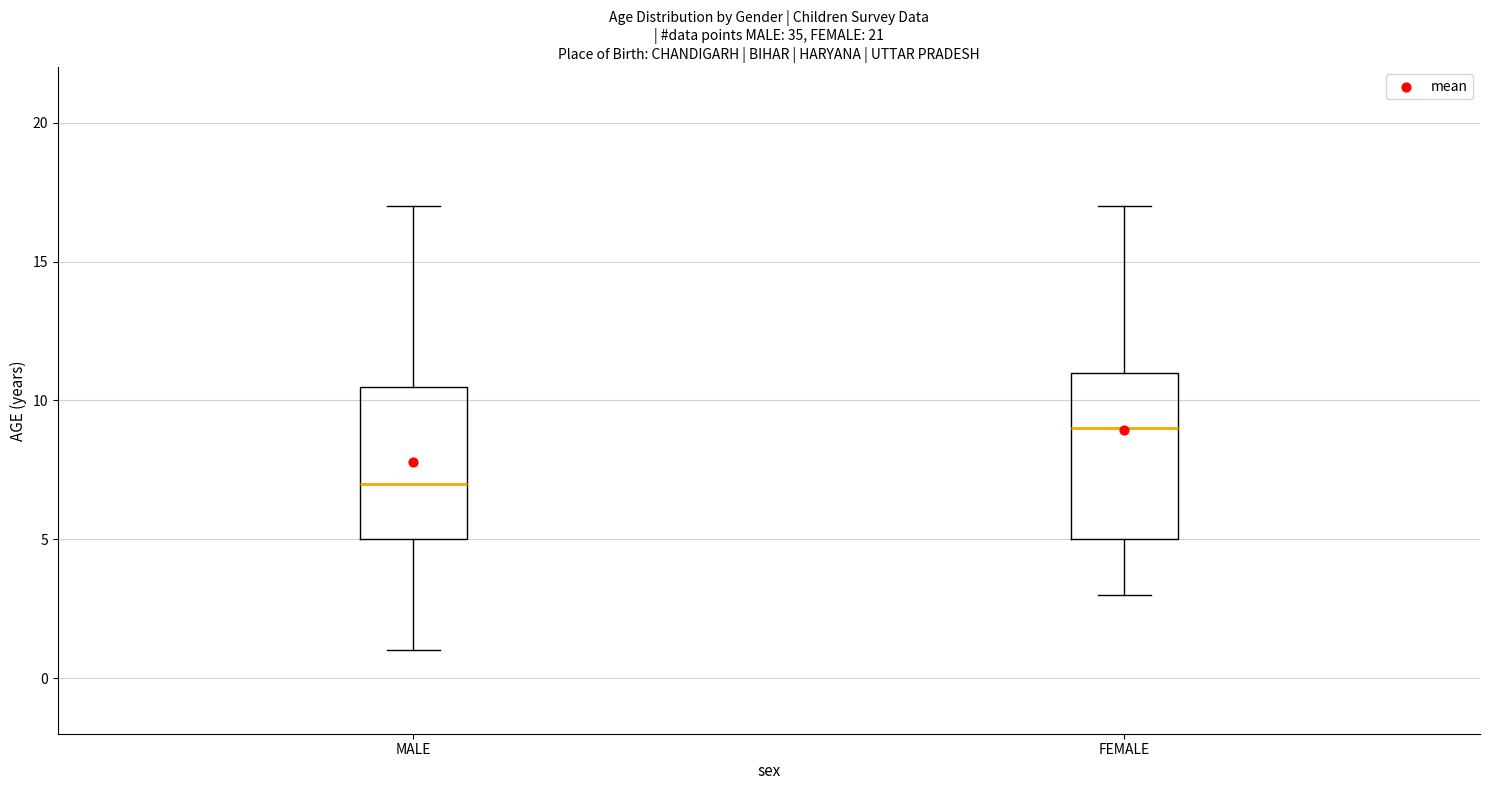

Reading left to right, transcribe this box plot: for each box, give where its median line is, the range the box spans, and where its two whiskers end, as read against the y-axis. The values are not printed on the chart, so give them approximately, as read against the axis.

MALE: median 7.0, box 5.0 to 10.5, whiskers 1.0 to 17.0
FEMALE: median 9.0, box 5.0 to 11.0, whiskers 3.0 to 17.0